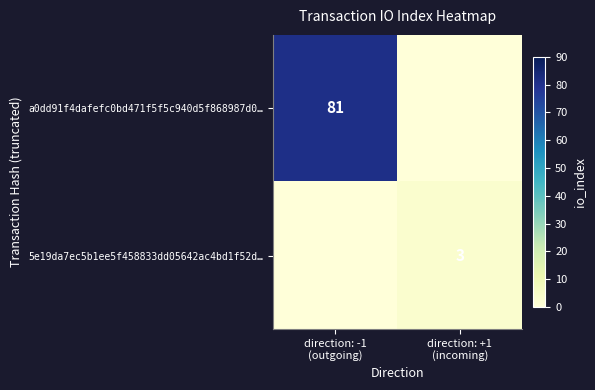

The value of 5e19da7ec5b1ee5f458833dd05642ac4bd1f52d… at direction: -1 (outgoing) is 2. True or false?

False